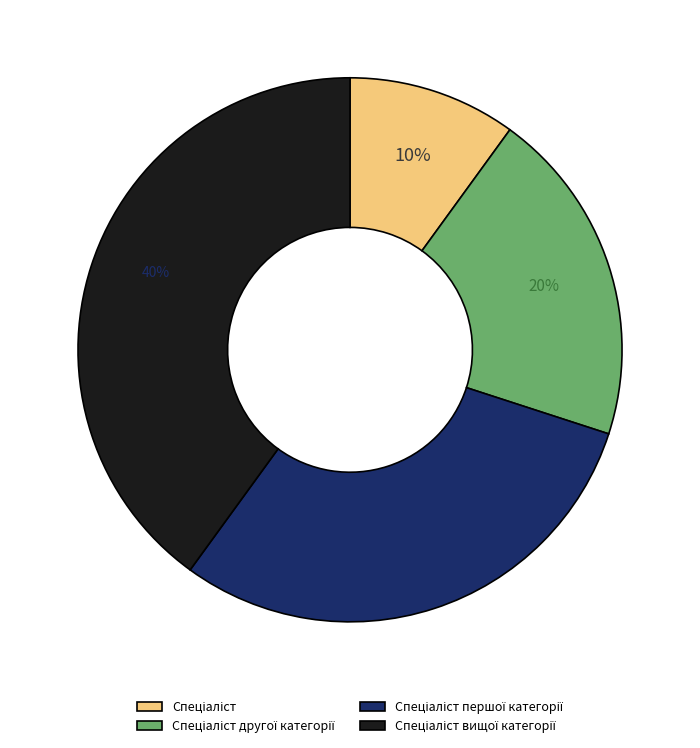

Does any single category account for the majority?

No